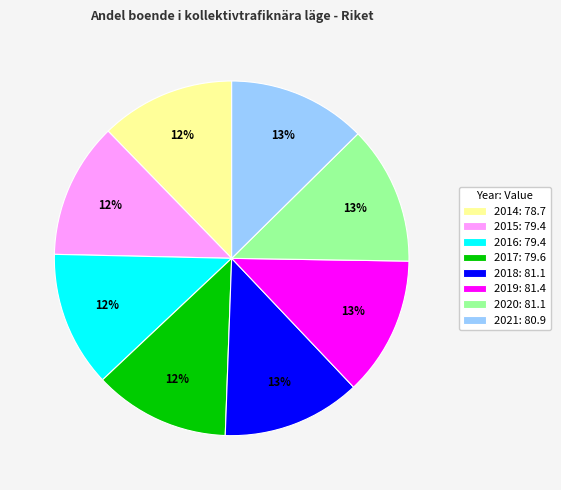

How many segments does this pie chart have?

8